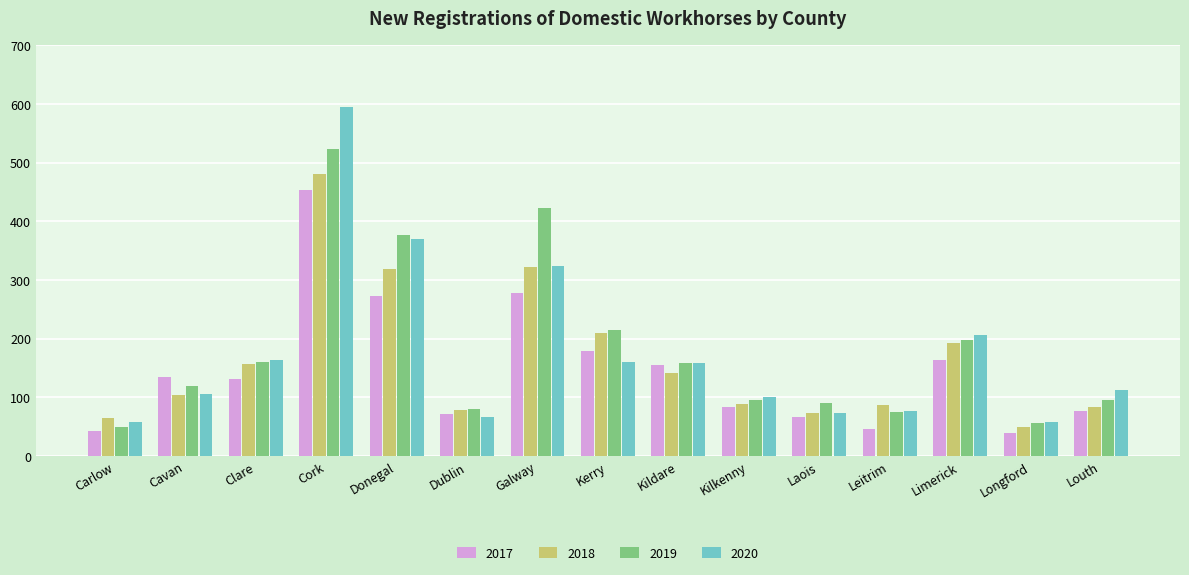

True or false: 2018 has a value of 319 at Donegal.

True